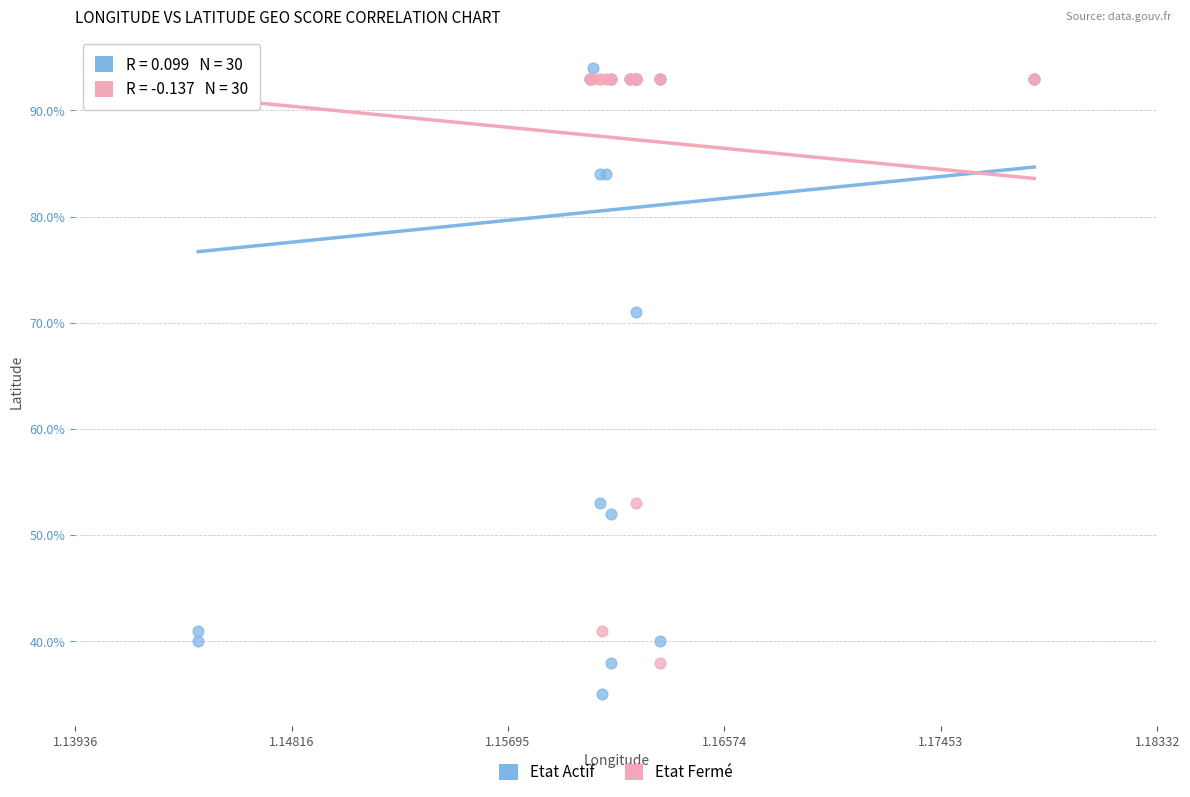

What are all the series names shown in the legend?

Etat Actif, Etat Fermé